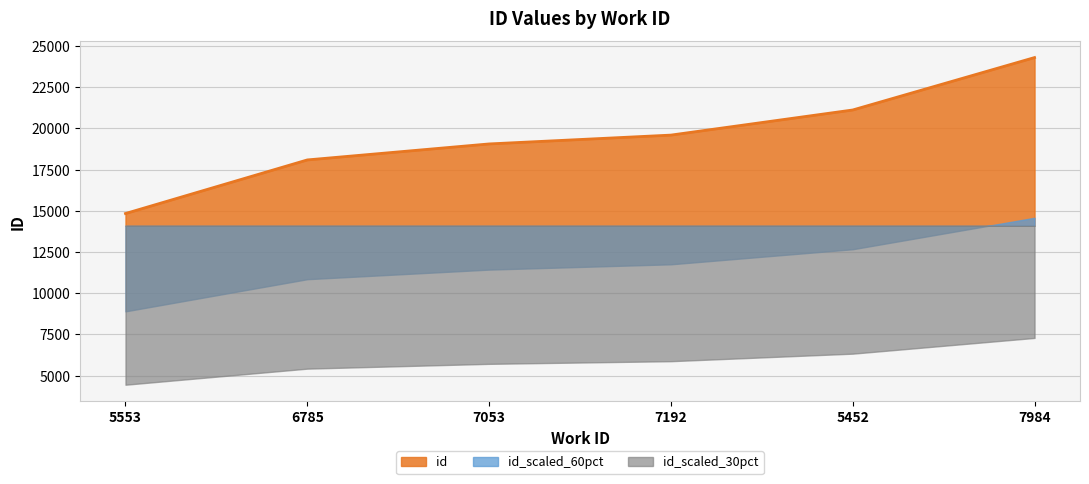

Count the number of categories in the chart.

6